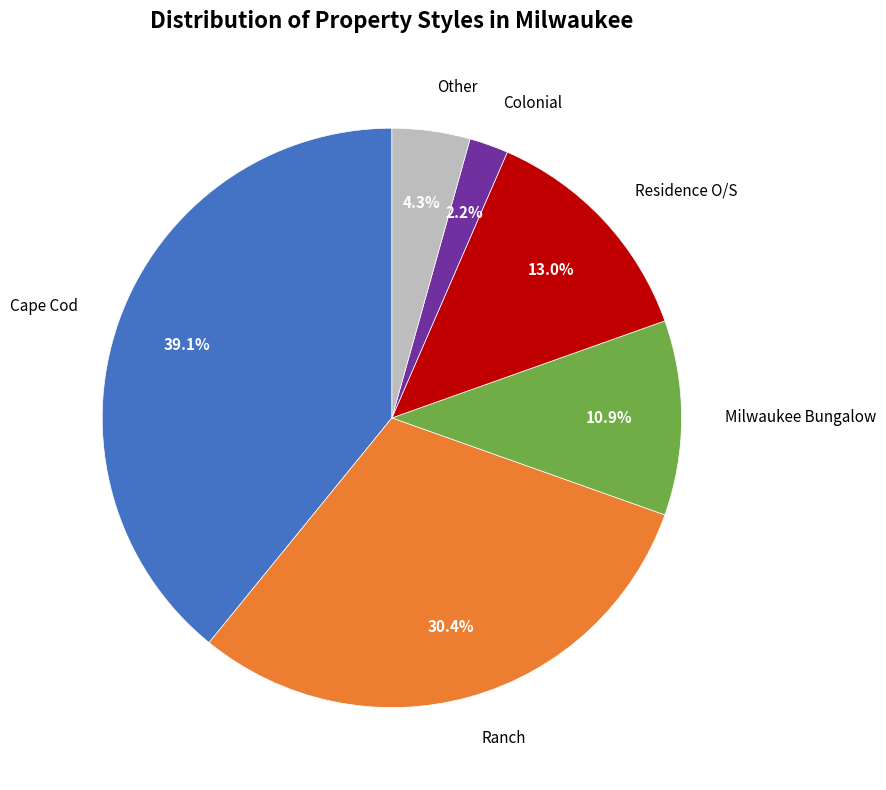

Is there any slice that represents more than half of the pie?

No